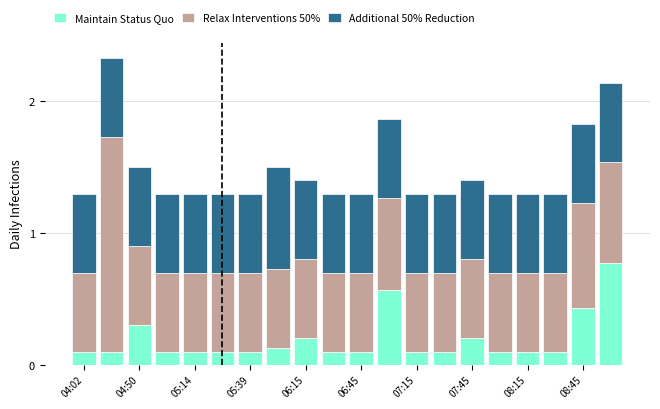

What is the difference between the maximum and minimum values in the Maintain Status Quo series?

0.7